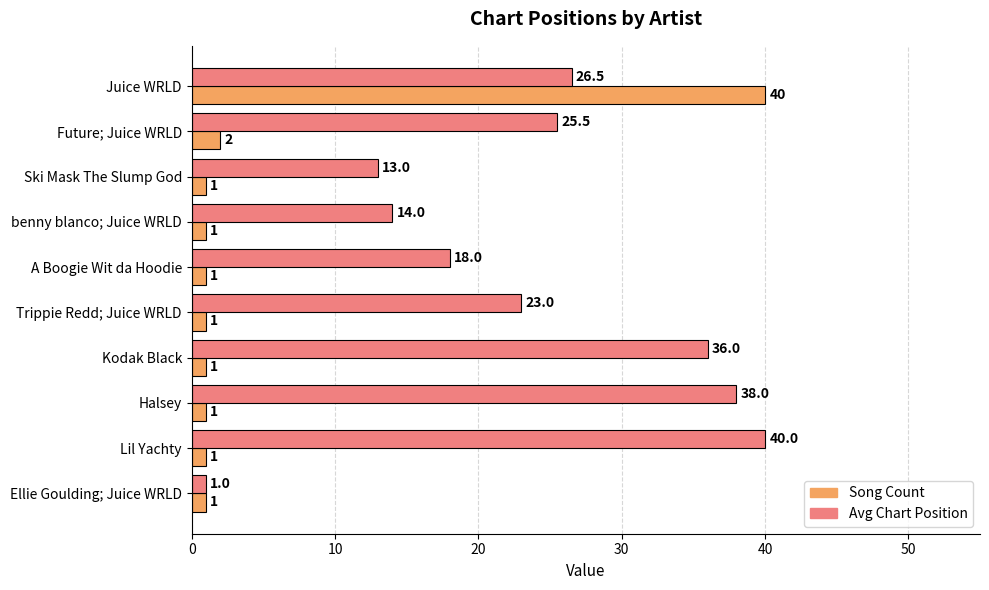

How many distinct data groups are displayed?

2